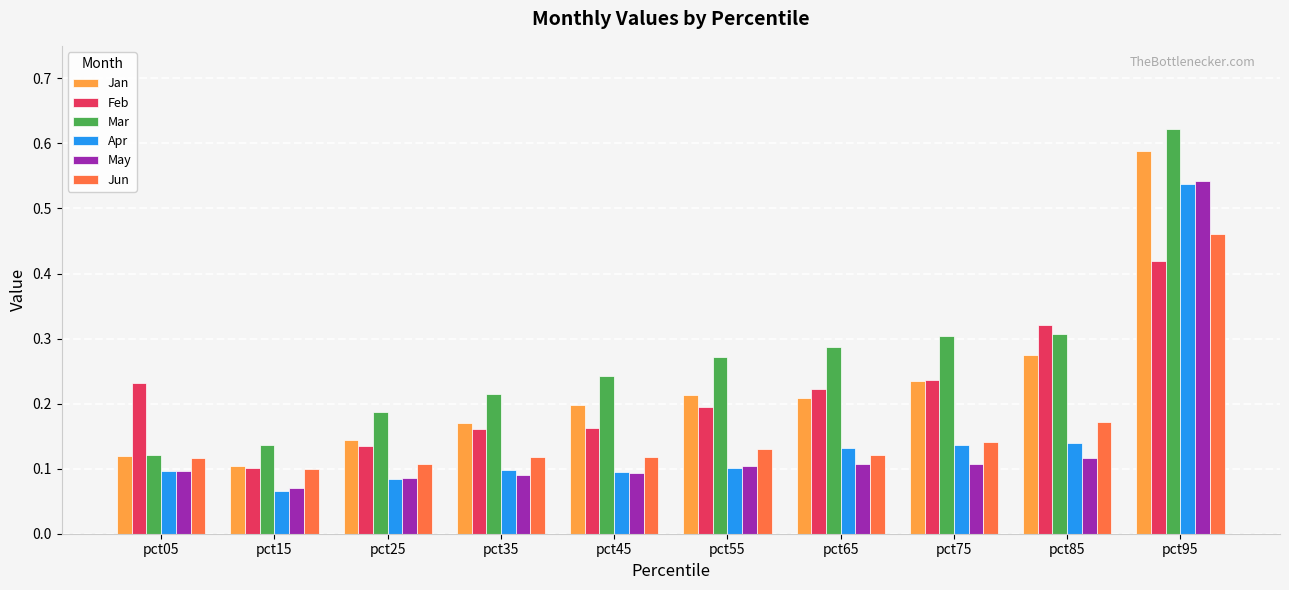

Is the value of Jan at pct65 greater than the value of May at pct95?

No